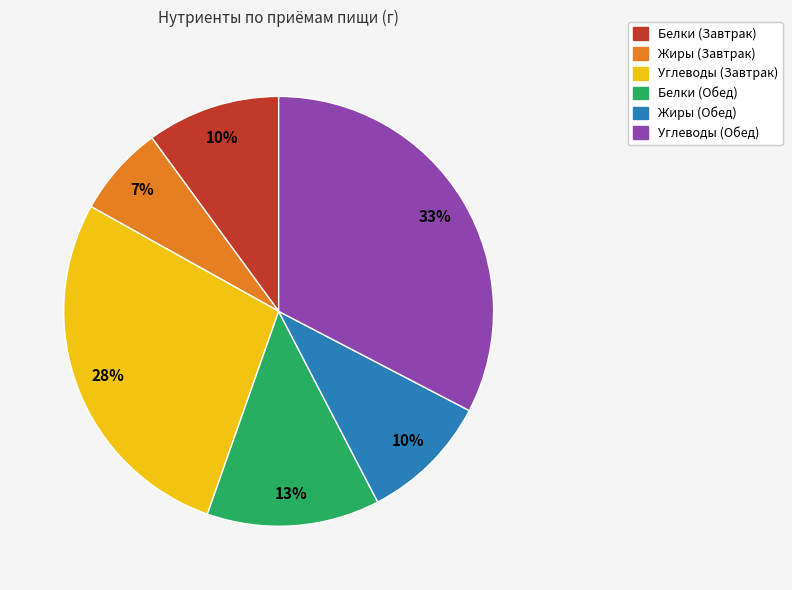

How many slices are in this pie chart?

6